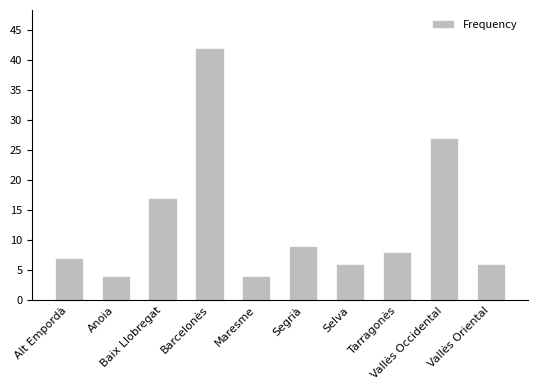

What is the difference between the maximum and minimum values?

38